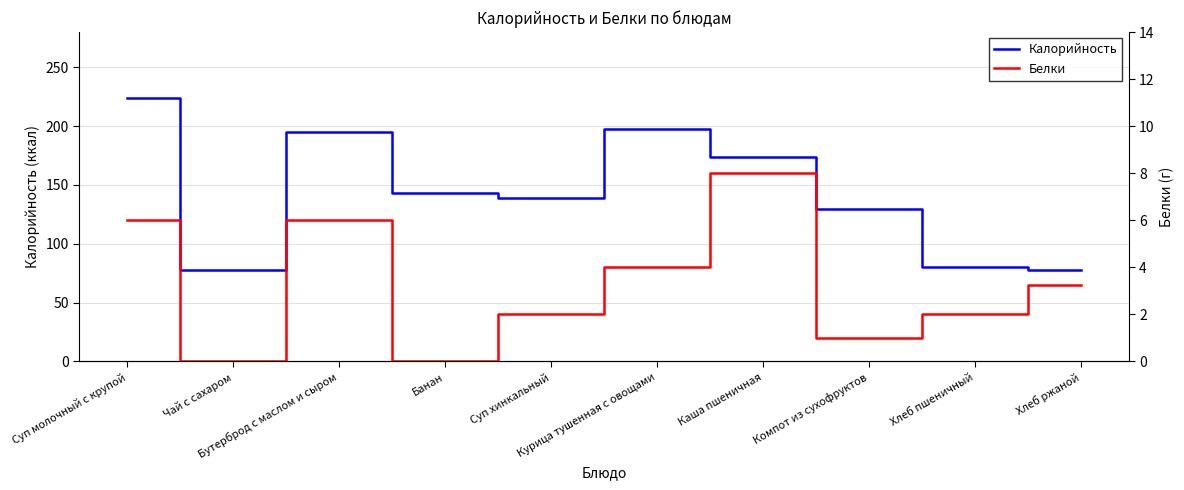

What is the label of the 8th point from the left?

Компот из сухофруктов